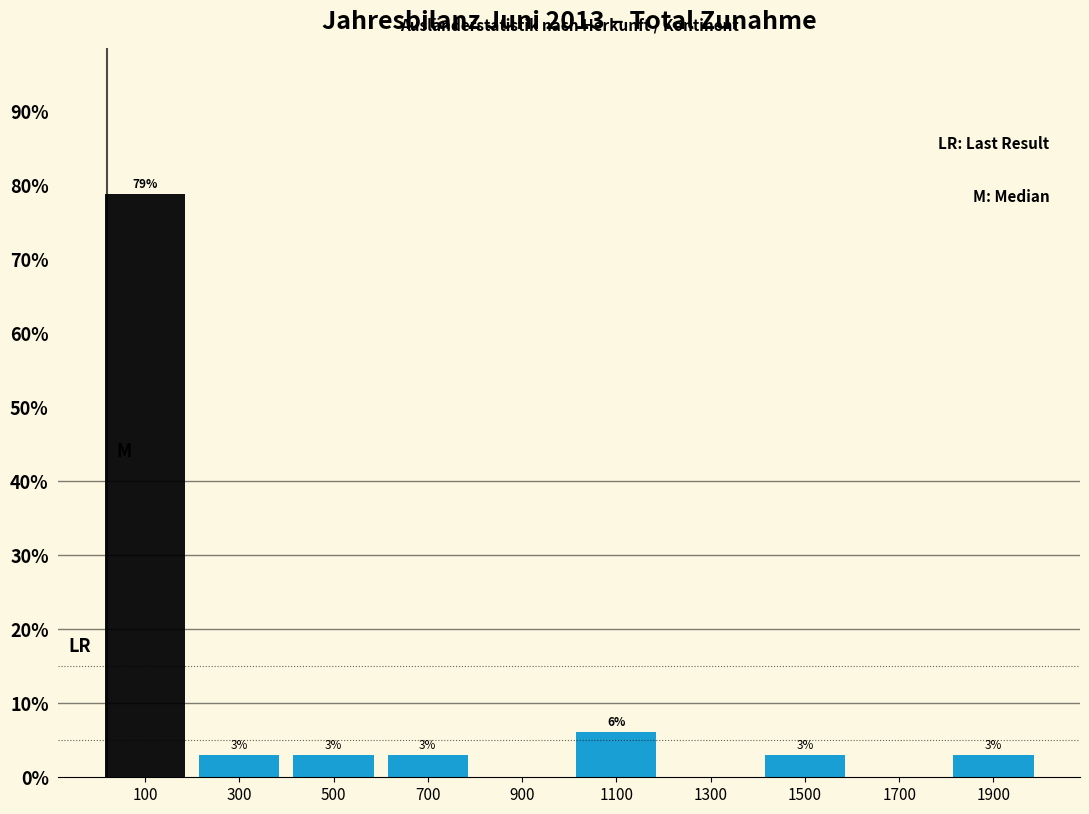

Which range on the x-axis has the tallest bar?

0 to 200